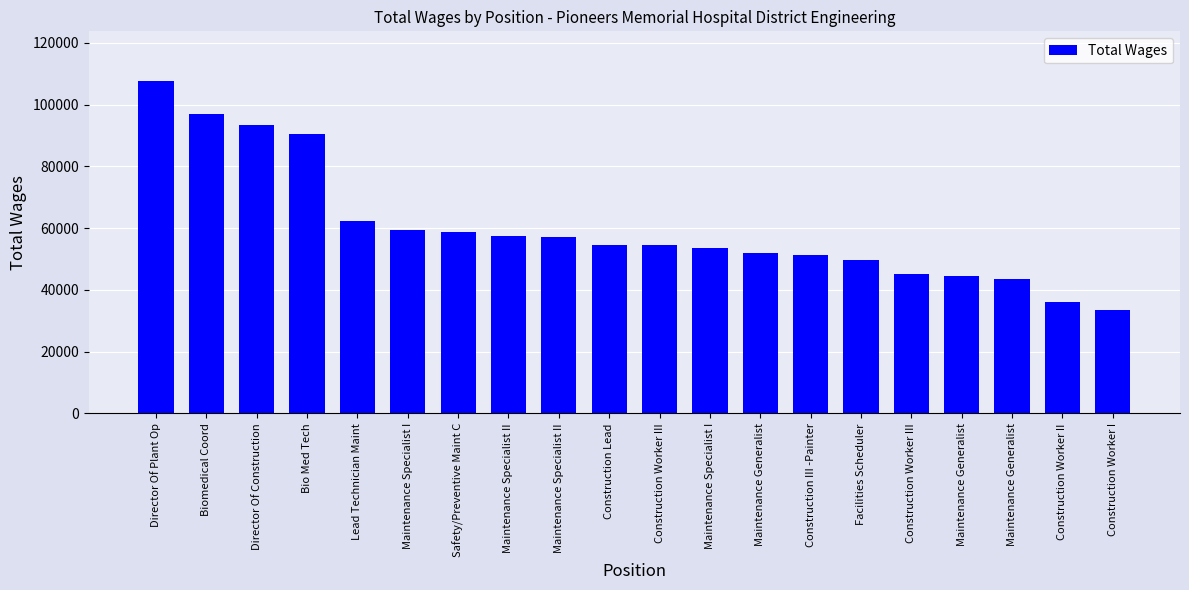

What is the label of the 8th bar from the right?

Maintenance Generalist